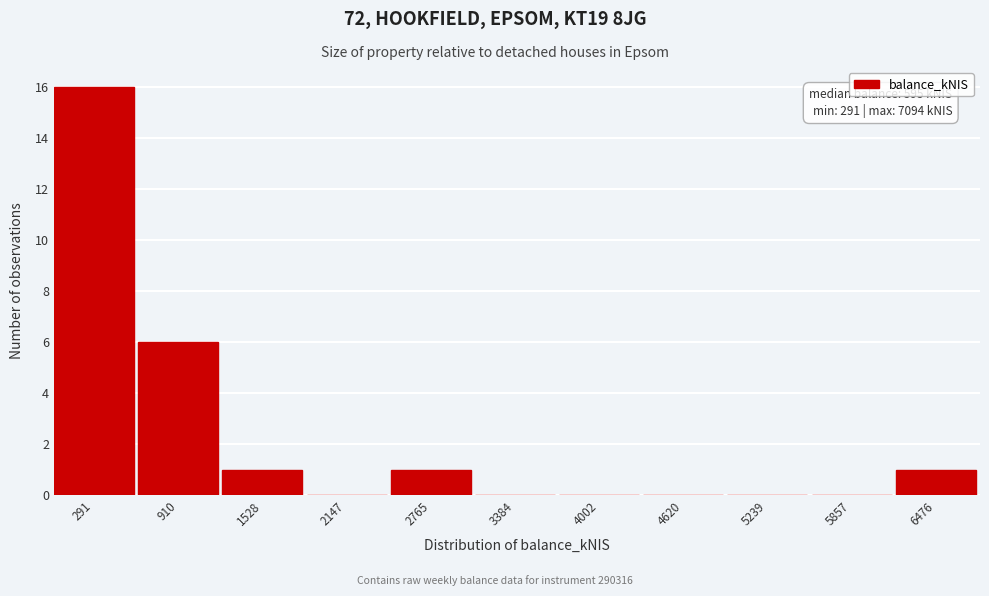

Reading right to left, what are all the values shown in this chart?

6476=1	5857=0	5239=0	4620=0	4002=0	3384=0	2765=1	2147=0	1528=1	910=6	291=16